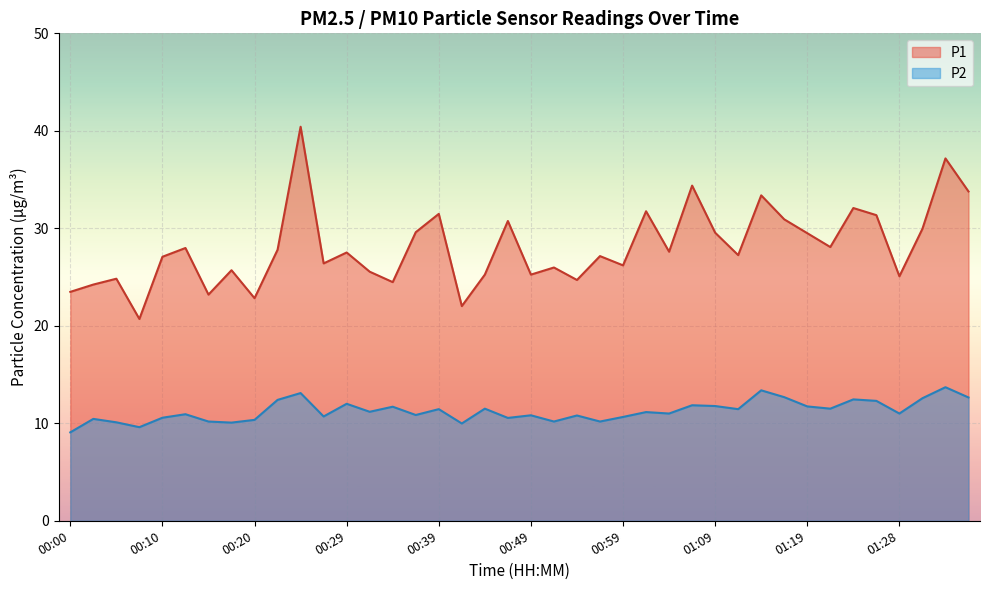

What is the minimum value for P1?

20.7